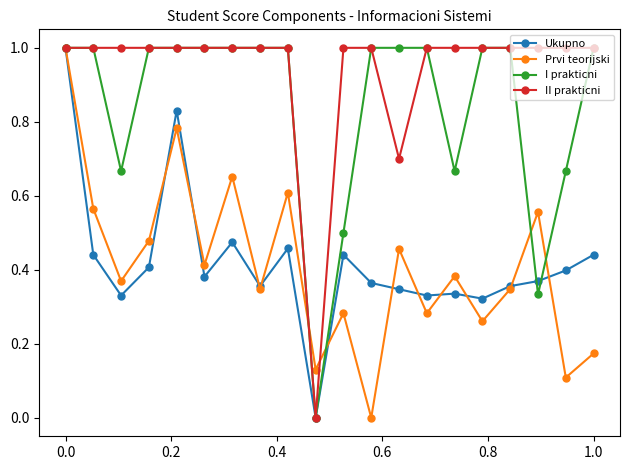

How many Ukupno values are between 0 and 1?

20